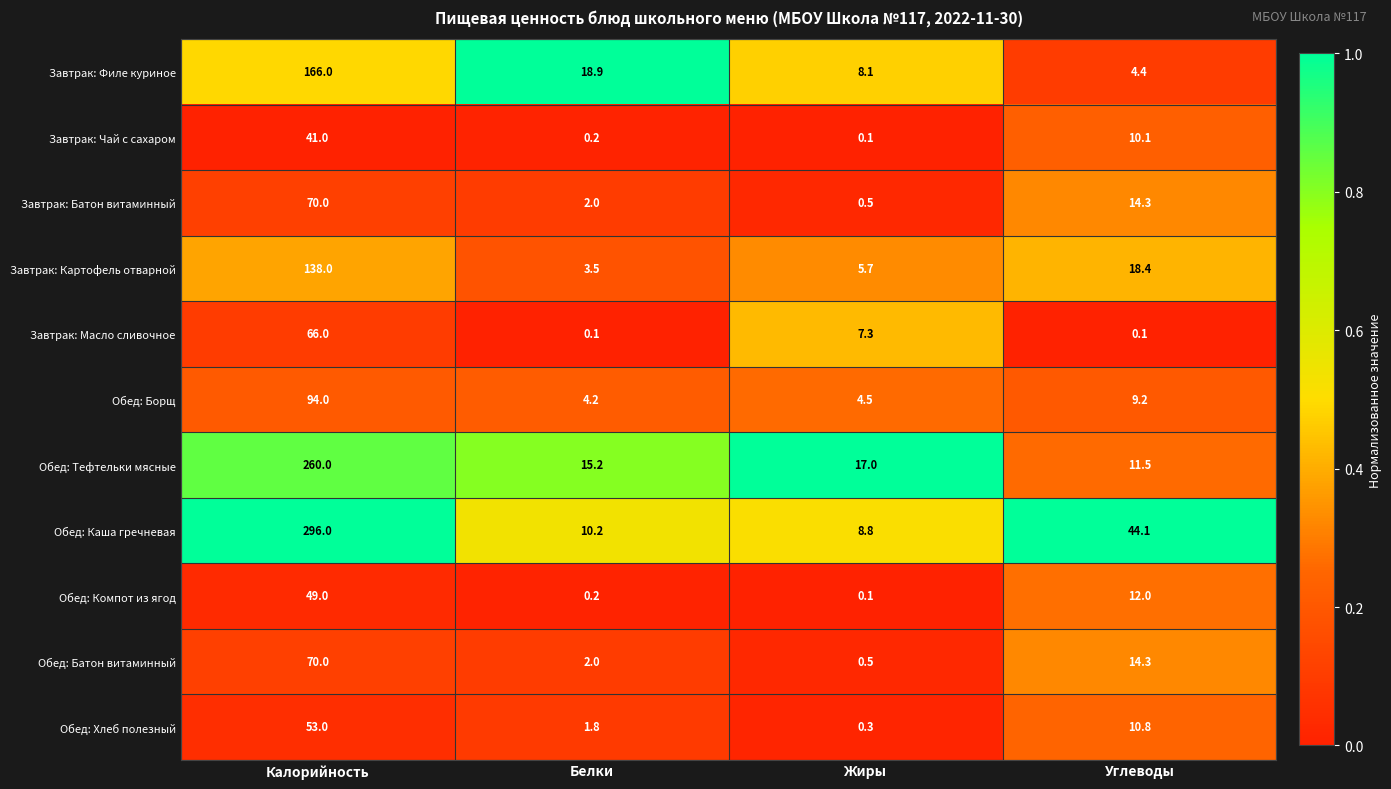

Read the Завтрак: Масло сливочное value at Жиры.

7.3